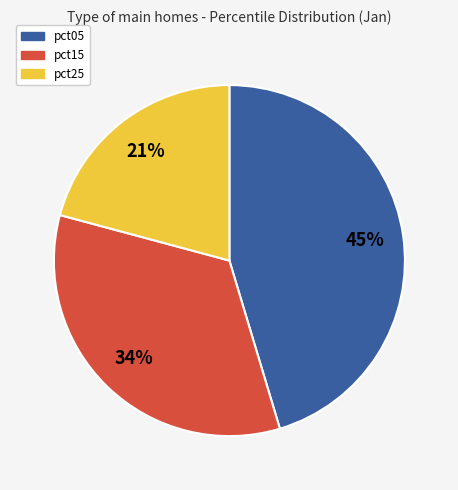

Rank the categories by value from lowest to highest.

pct25, pct15, pct05